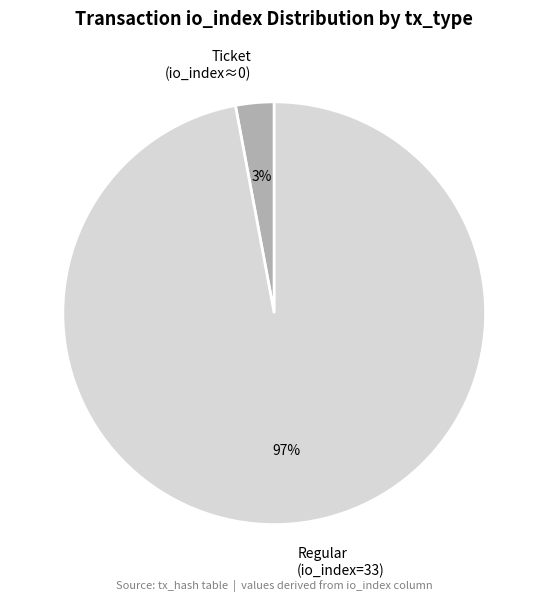

Rank the categories by value from lowest to highest.

Ticket (io_index≈0), Regular (io_index=33)